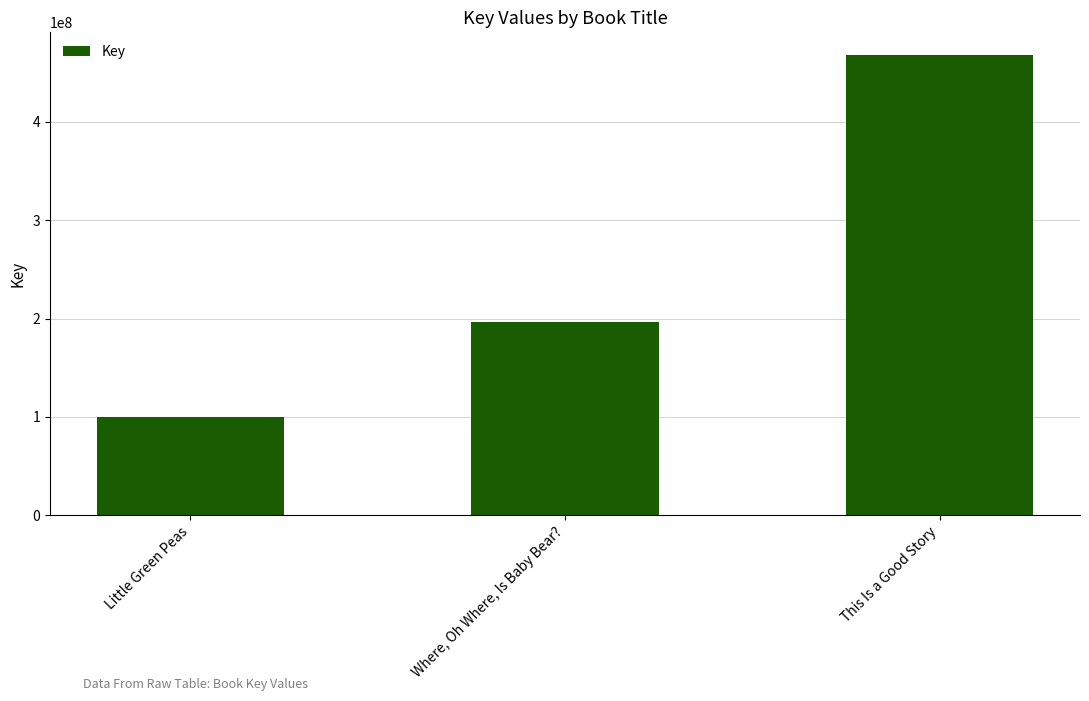

List the labels in order of value, largest first.

This Is a Good Story, Where, Oh Where, Is Baby Bear?, Little Green Peas